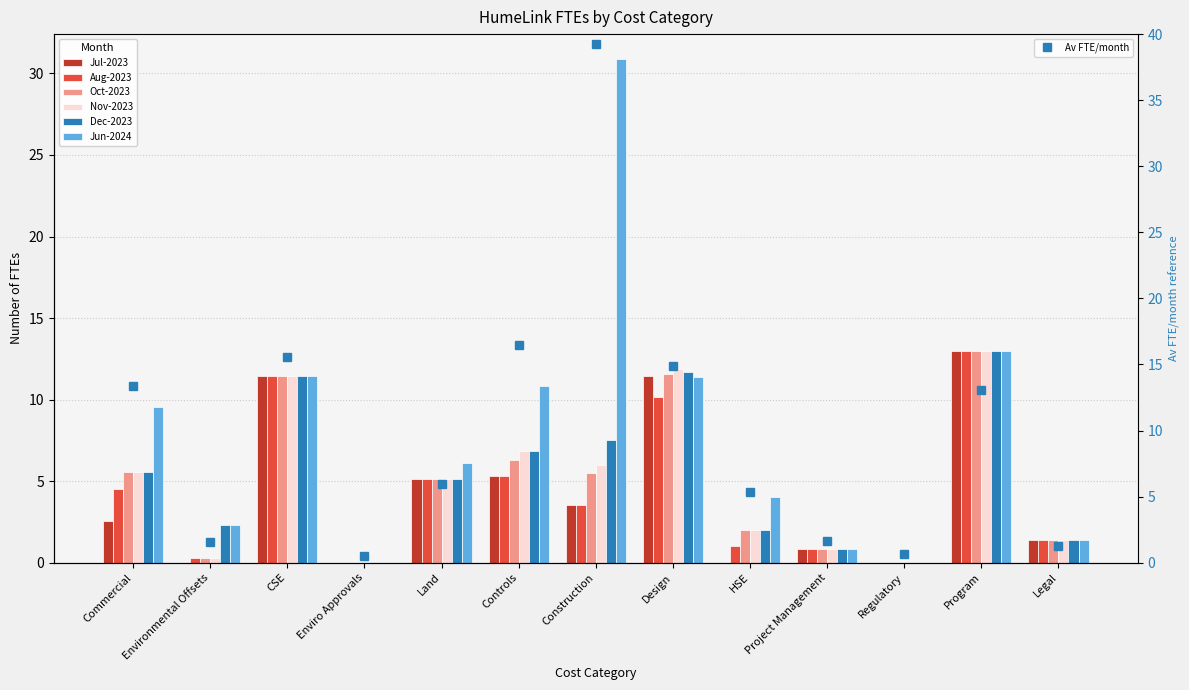

Which series has the largest total across all categories?

Jun-2024